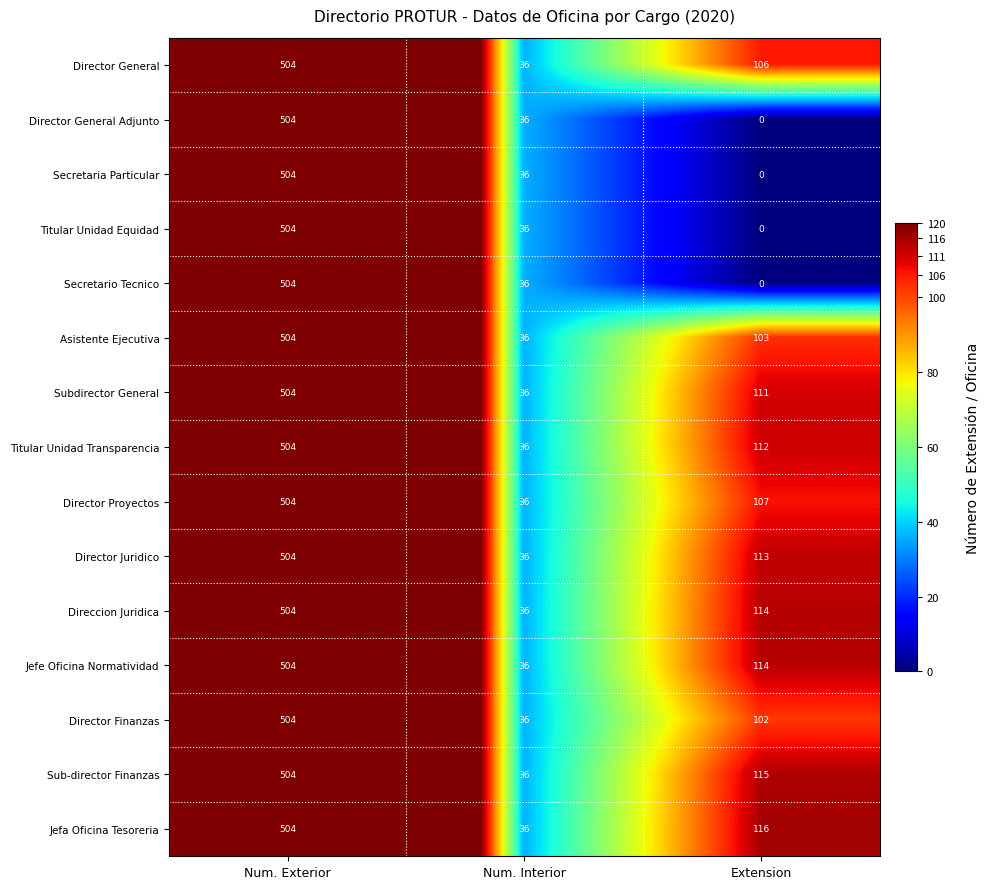

What is the difference between the Secretaria Particular values at Num. Exterior and Extension?

504